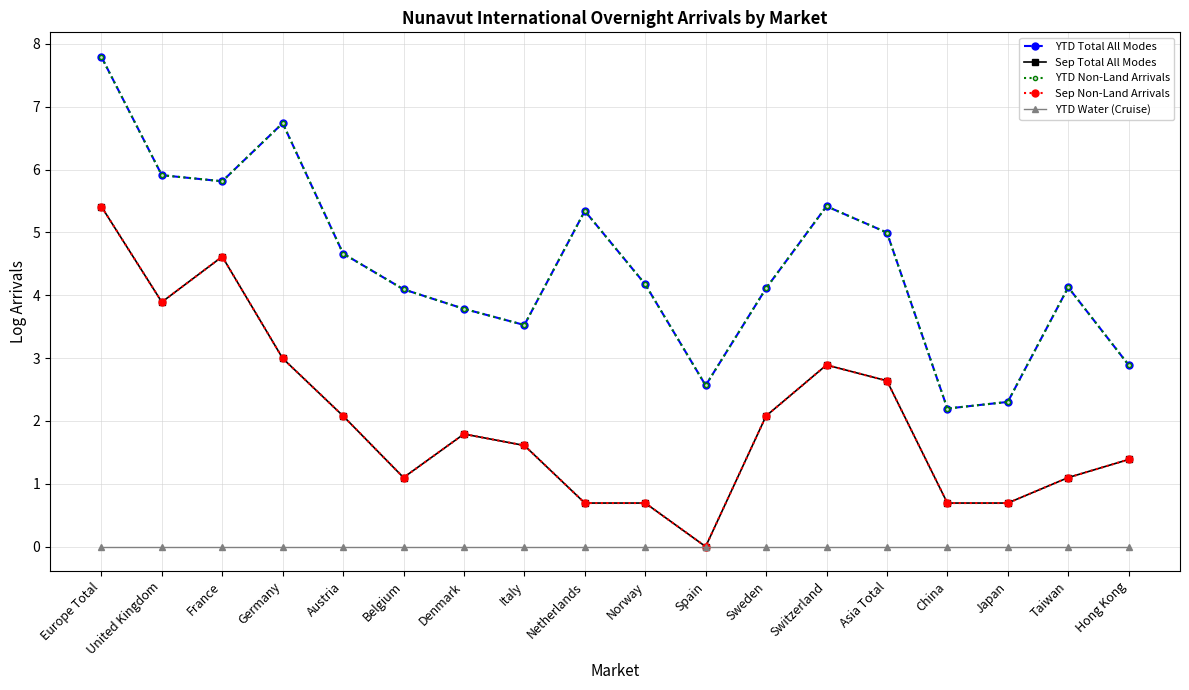

True or false: YTD Total All Modes and Sep Total All Modes intersect in this chart.

False